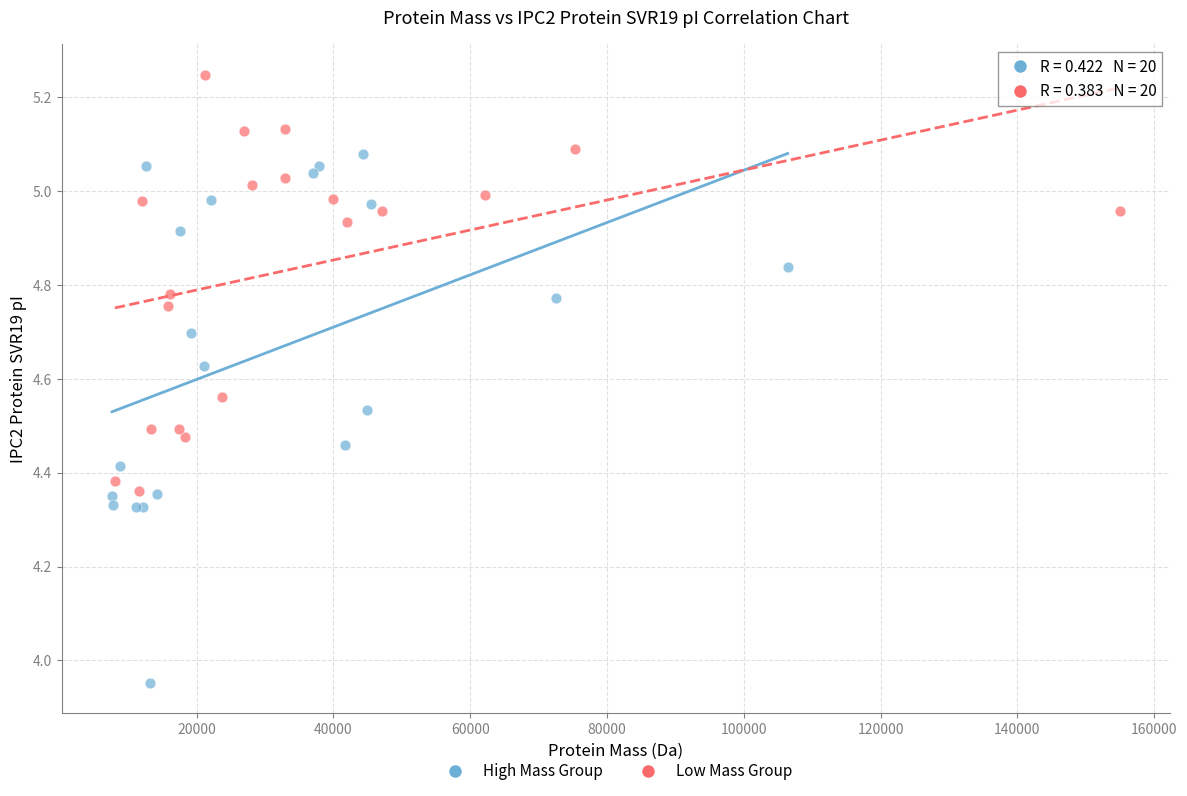

Which series contains the lowest Y value?

High Mass Group